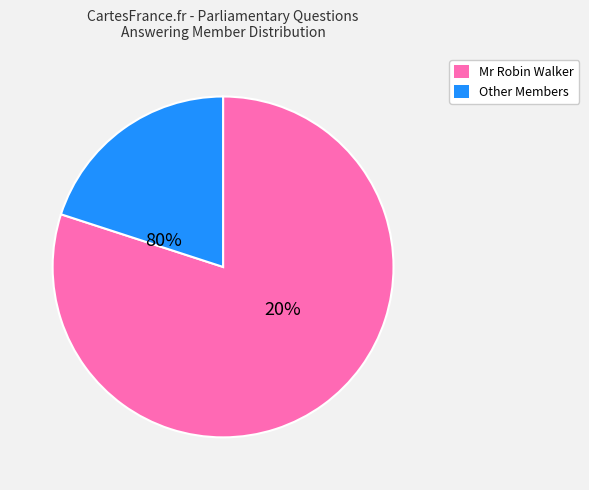

Between 125967 and 125969, which is larger?

125969